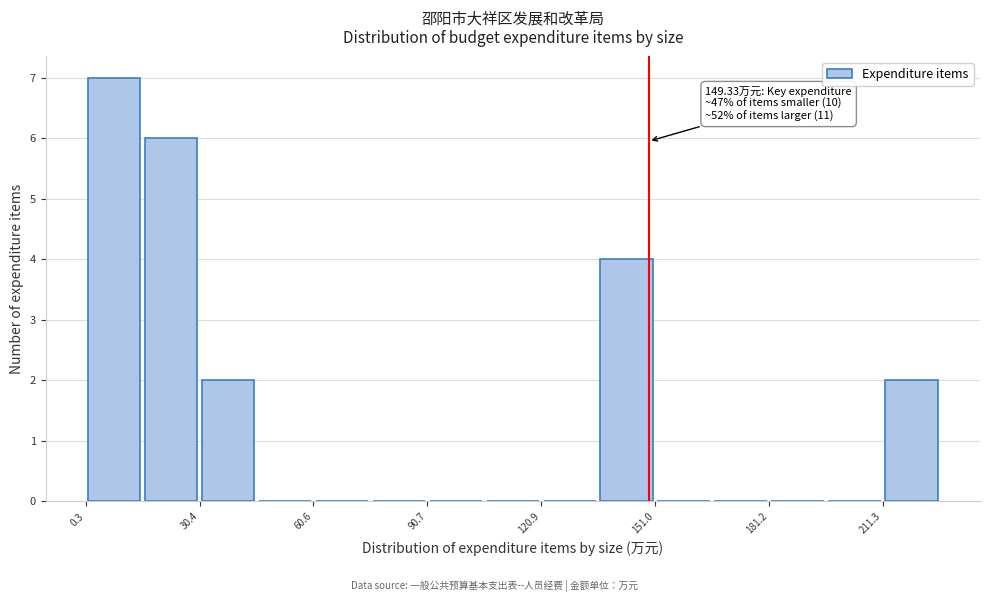

Read against the x-axis, roughly where is the centre of the tallest bar?

10